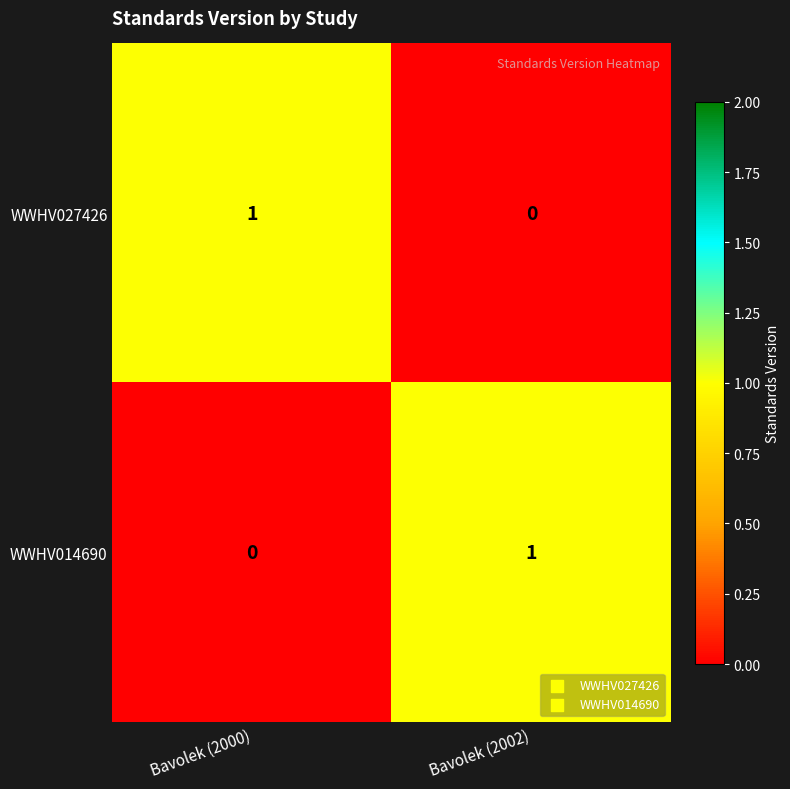

At Bavolek (2002), list the series in order from largest to smallest.

WWHV014690, WWHV027426